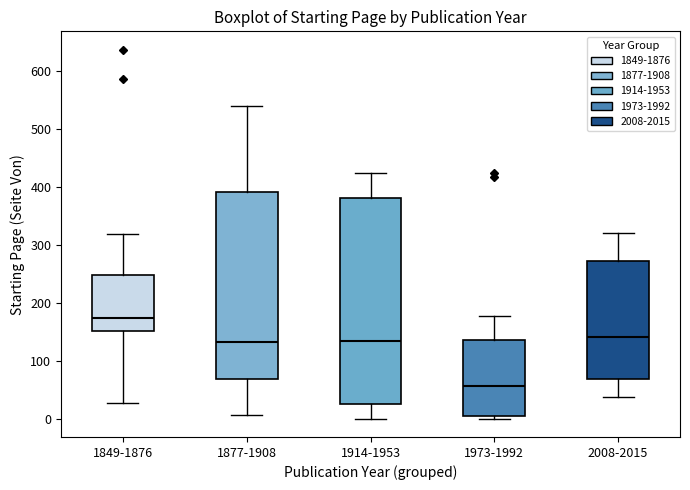

Comparing the boxes themselves (not the whiskers), which one is the tallest?

1914-1953